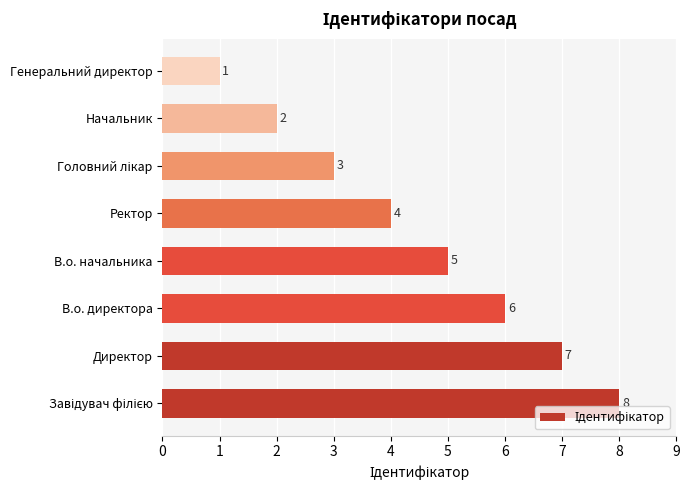

Which category has the lowest value across all series?

Генеральний директор